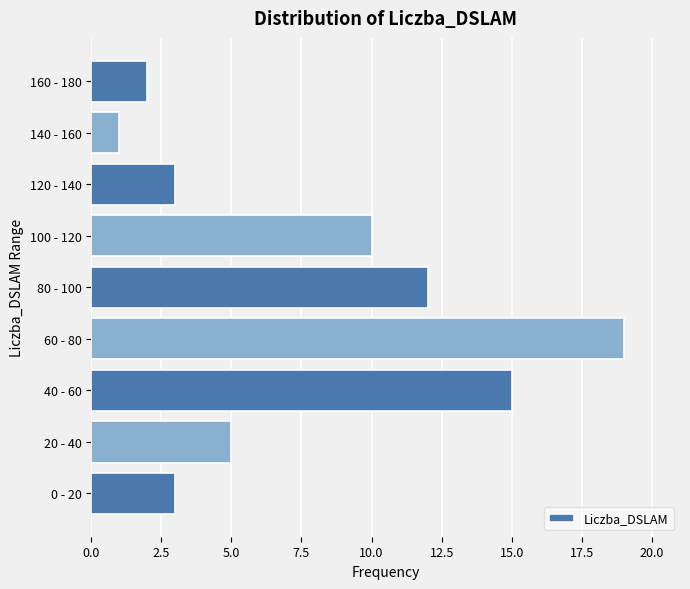

Reading top to bottom, transcribe all the data shown in this chart.

2	1	3	10	12	19	15	5	3